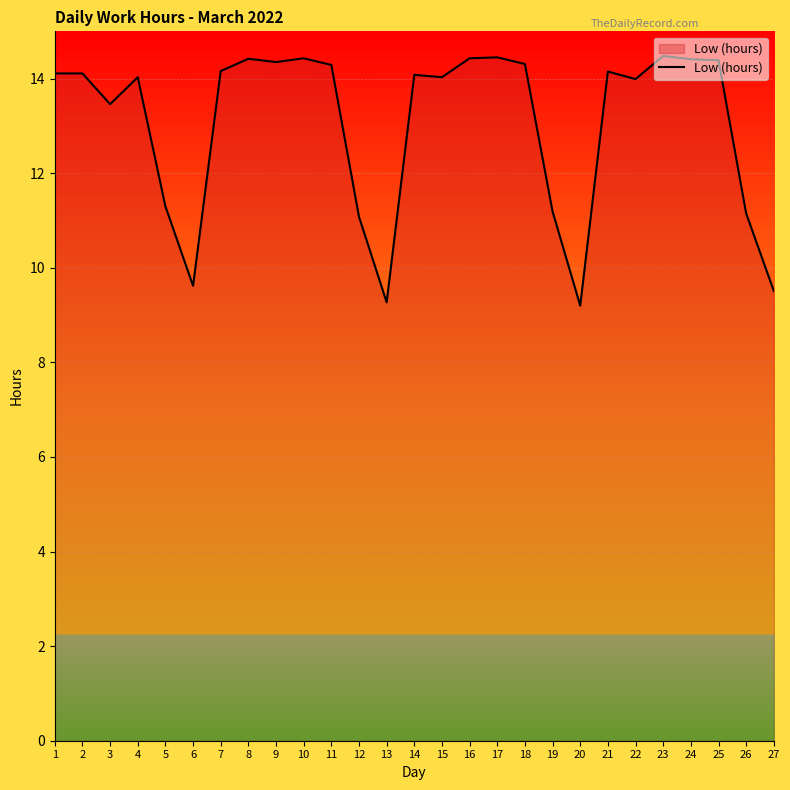

Where does the data first go above 14?

1